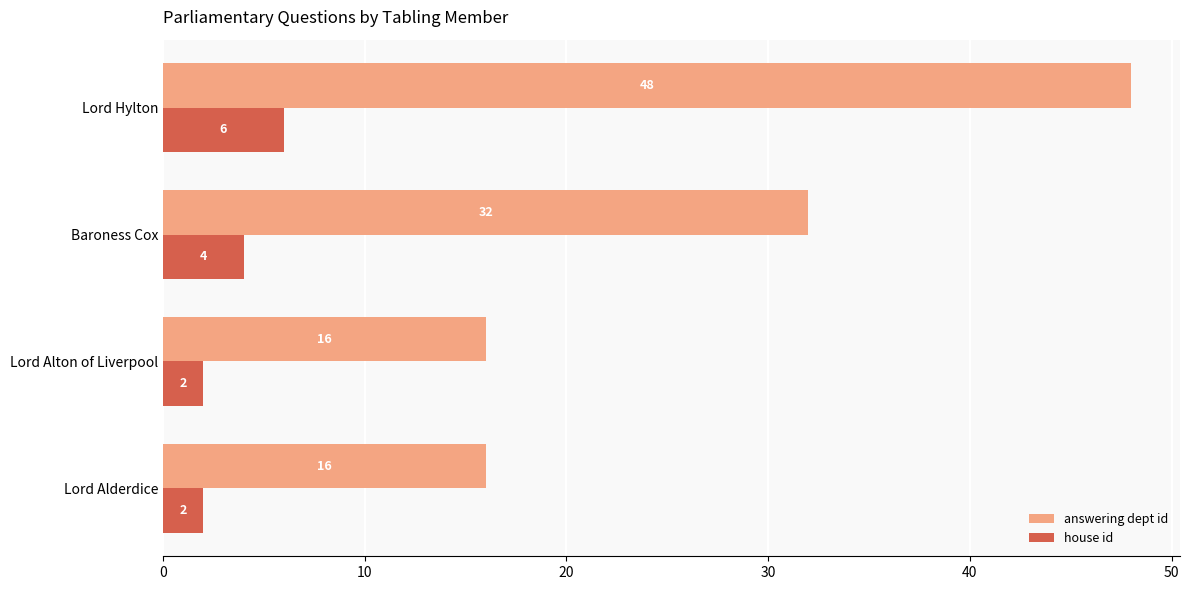

How many distinct data groups are displayed?

2